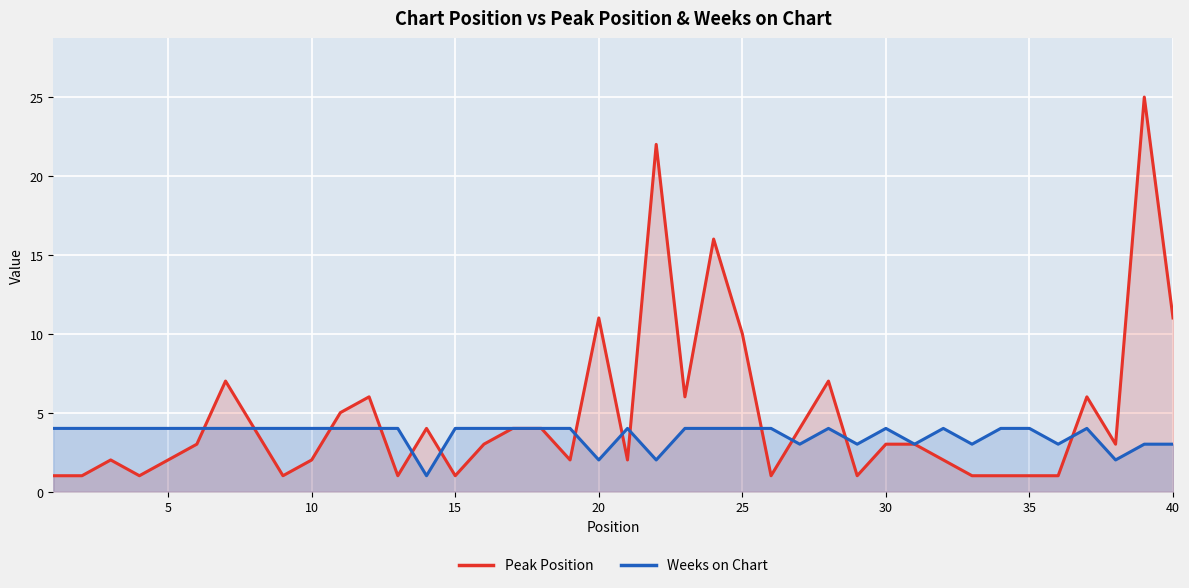

Which series ends up on top after the final intersection of Weeks on Chart and Peak Position?

Peak Position